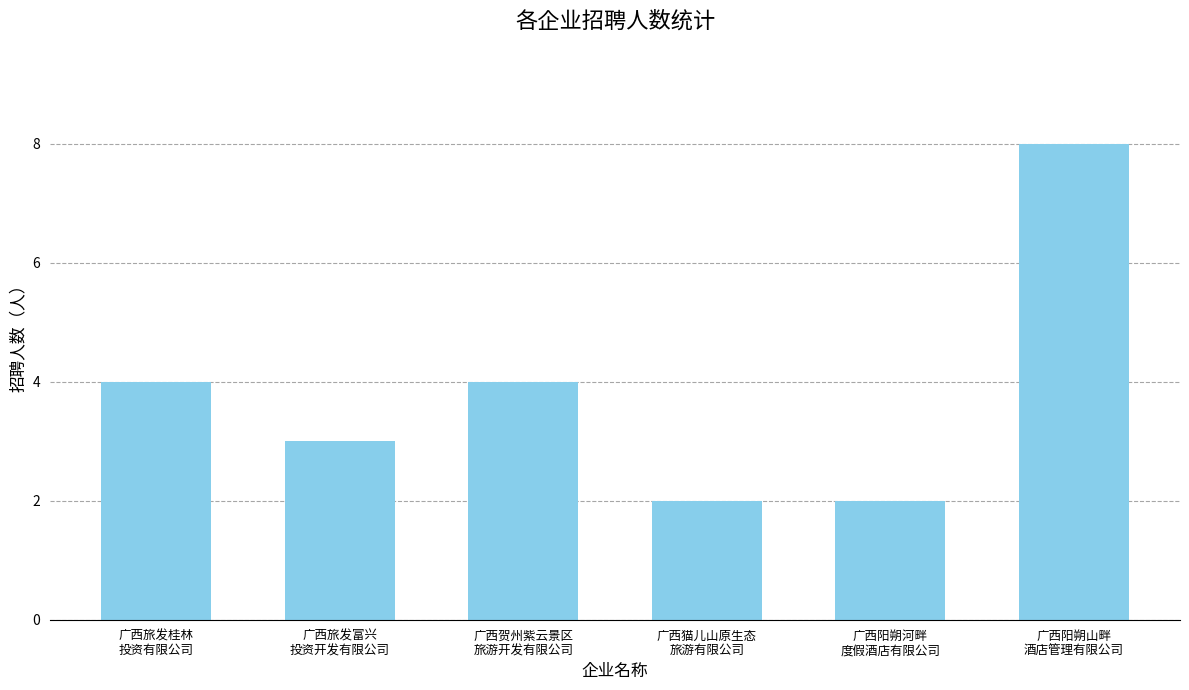

What is the difference between the maximum and minimum values?

6